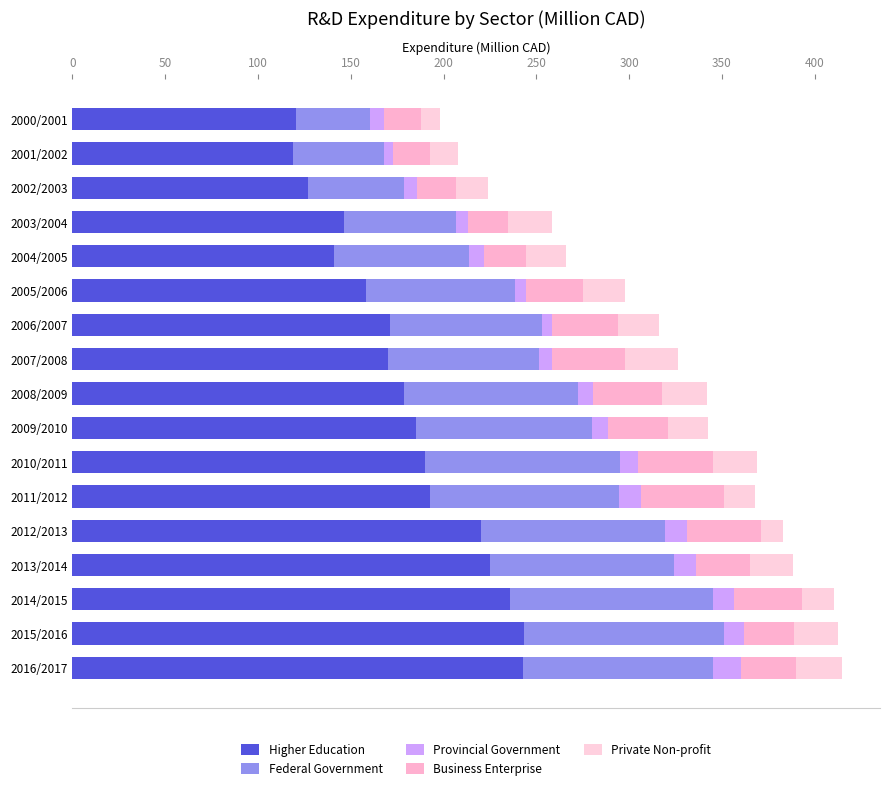

At which category is the sum across all series the highest?

2016/2017